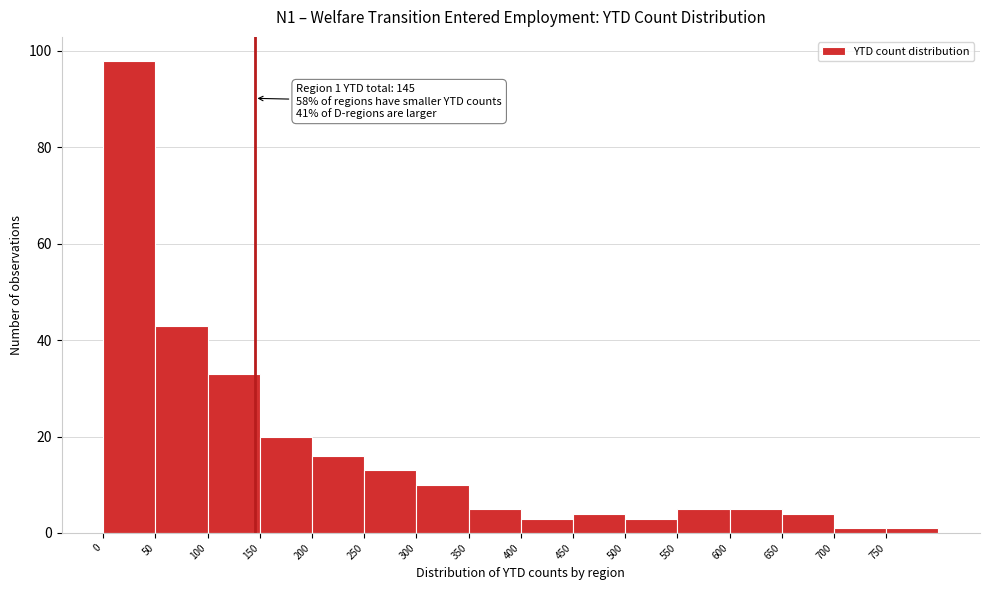

Which range on the x-axis has the tallest bar?

0 to 50